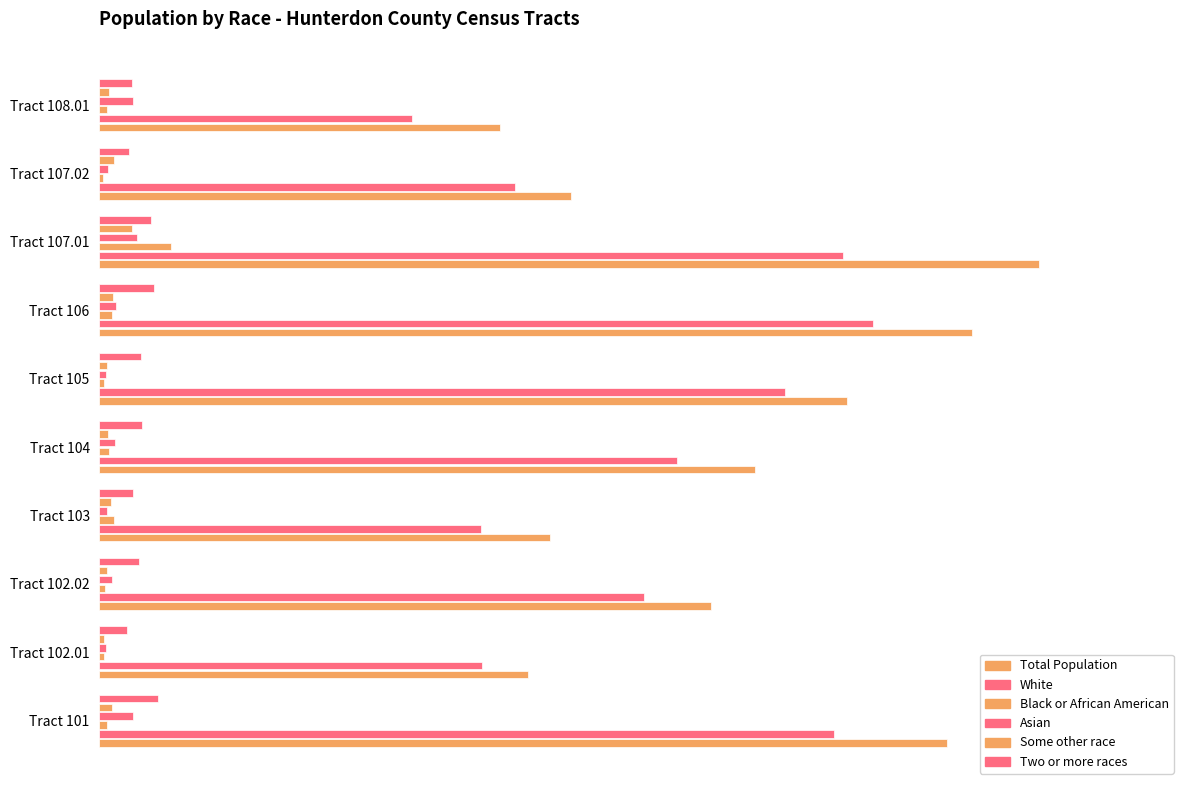

How many bars are there in each group?

6